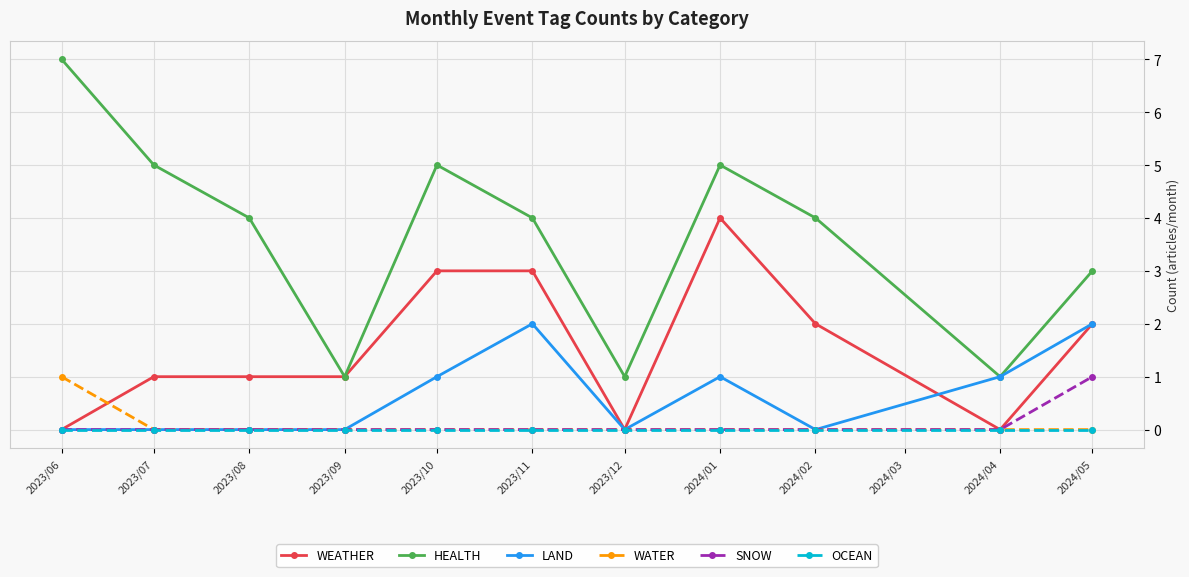

What is the difference between the highest and lowest values at 2023/10?

5